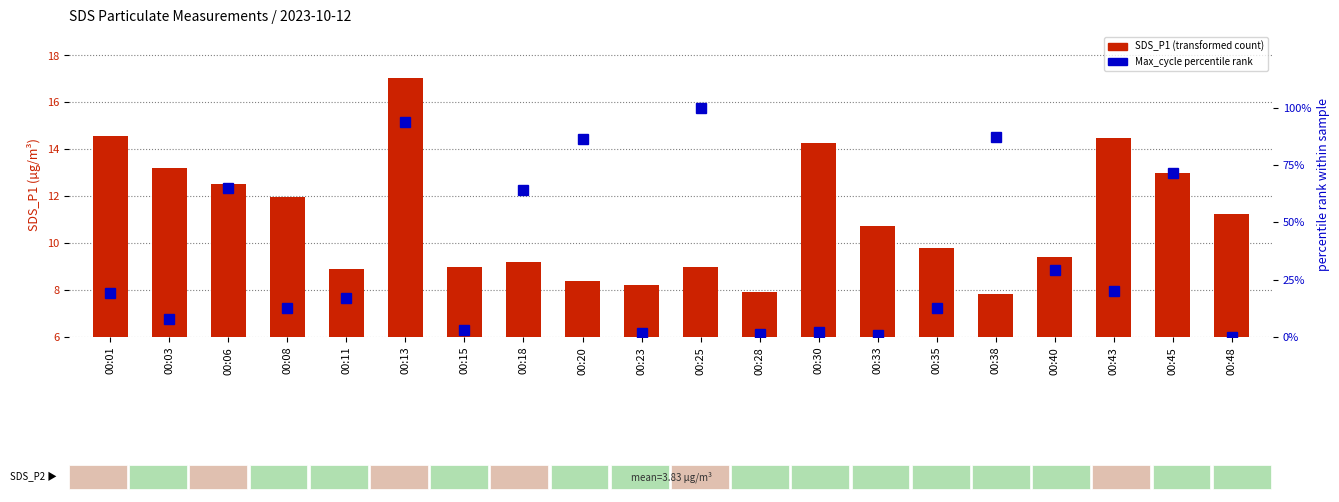

What is the spread (max minus min) of values at 00:25?

91.0